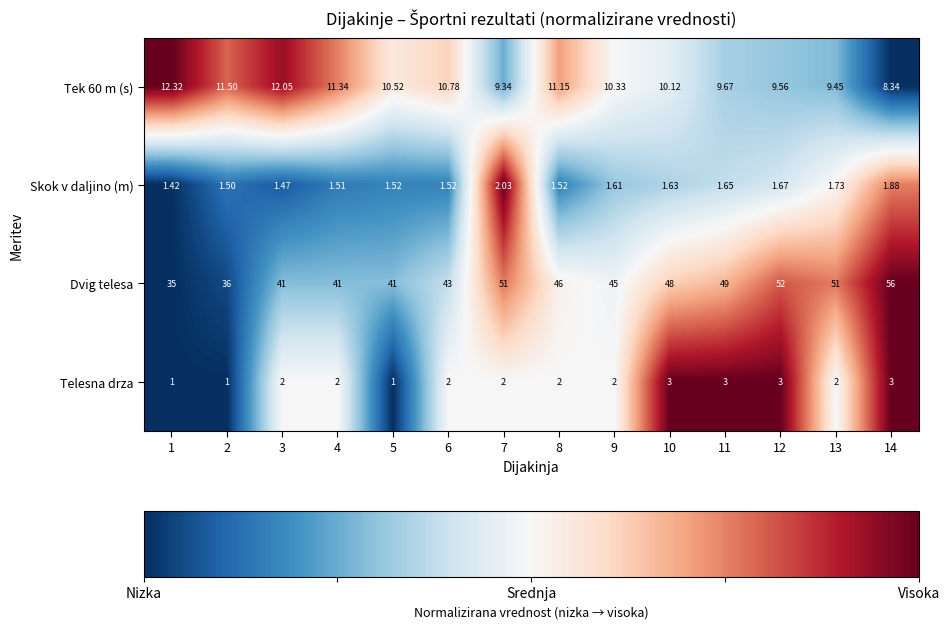

Which series has the largest total across all categories?

Dvig telesa